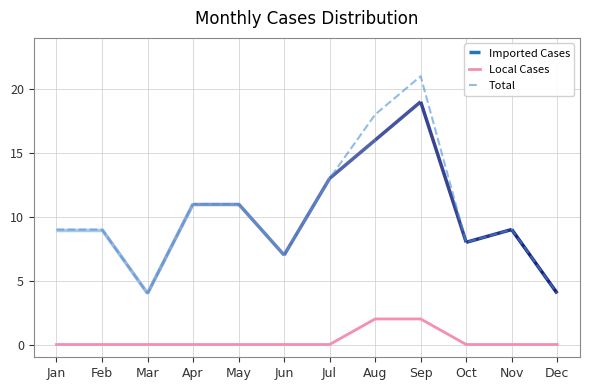

The value of Total at Dec is 4. True or false?

True